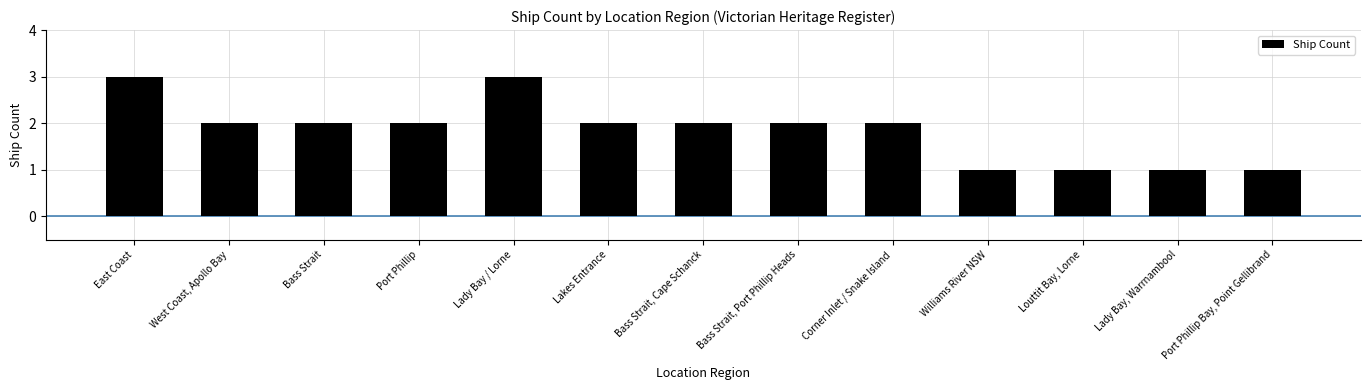

How many series are shown in this chart?

1